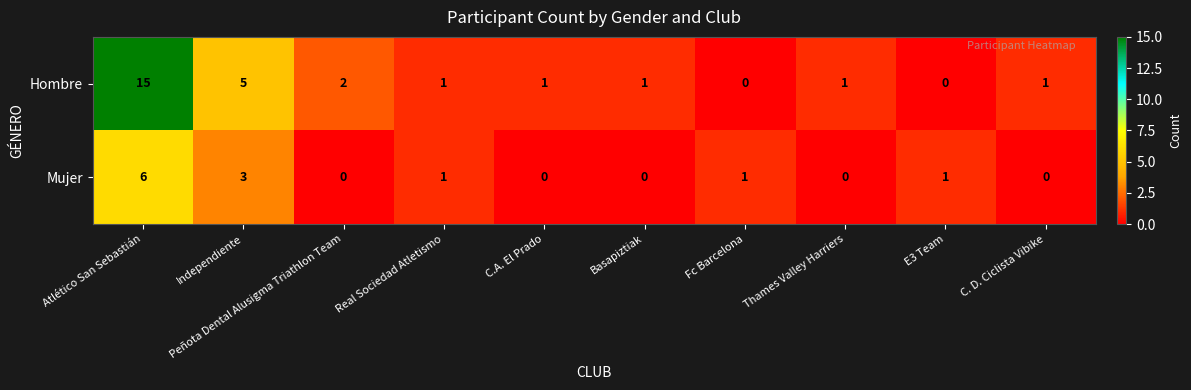

What is the spread (max minus min) of values at Peñota Dental Alusigma Triathlon Team?

2